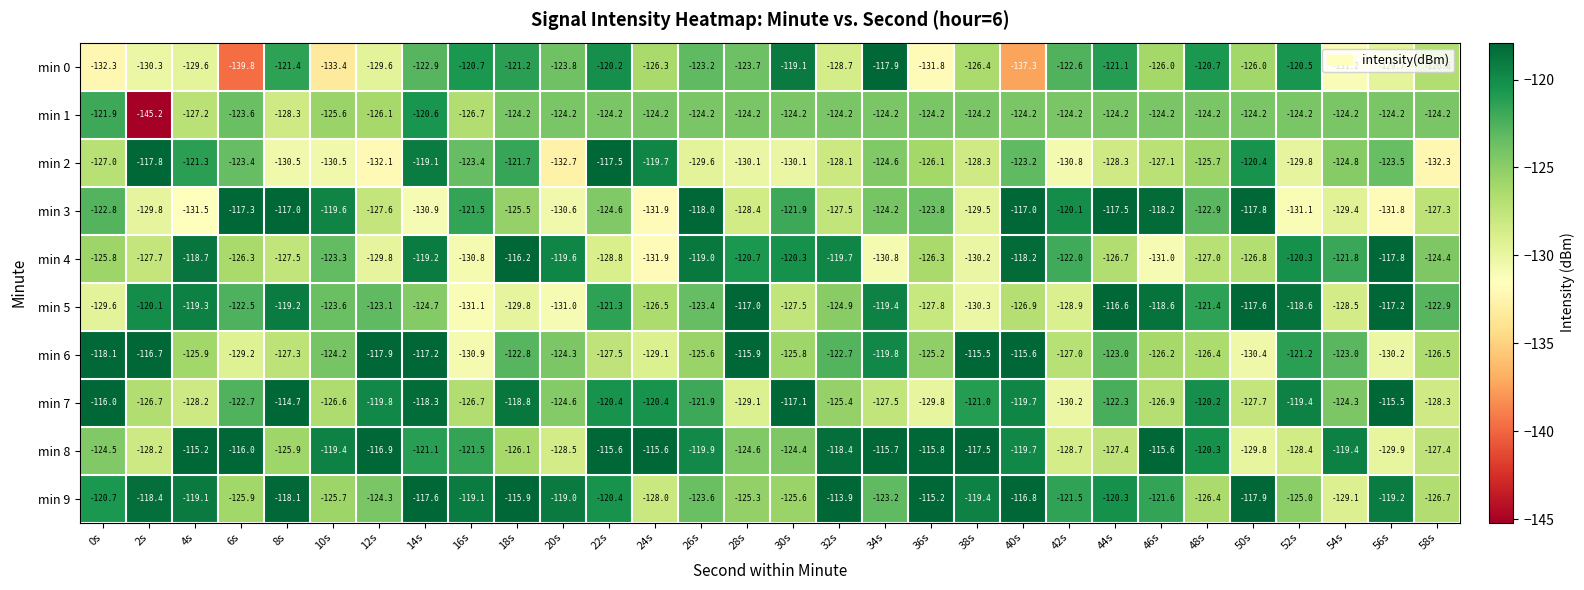

What is the difference between the maximum and second lowest values in the min 1 series?

7.7